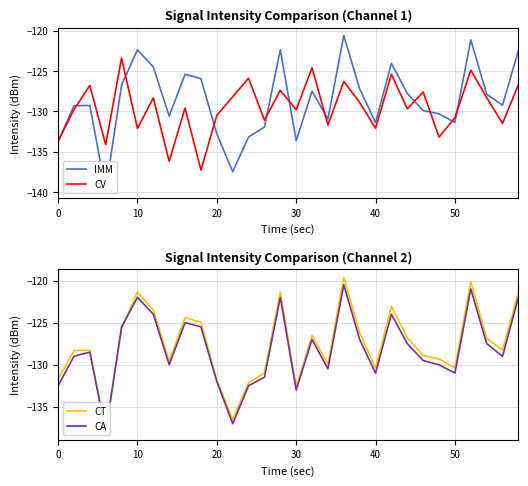

How many values in the CV series are below -129?

16